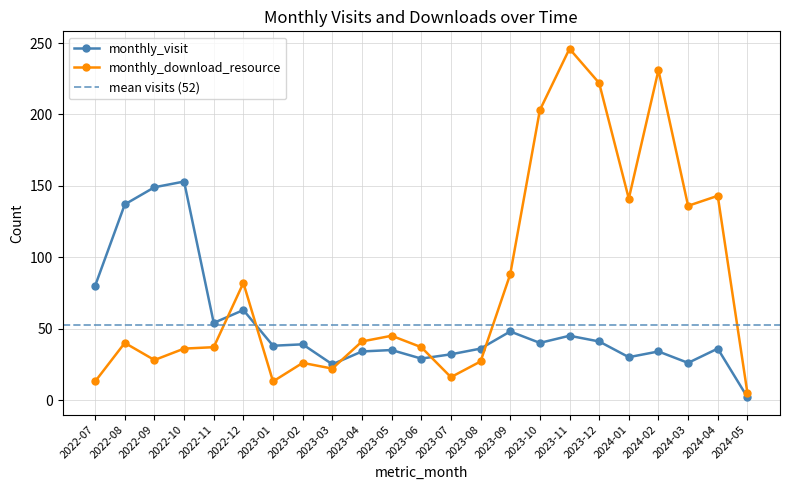

How many values in the monthly_visit series are below 38?

11